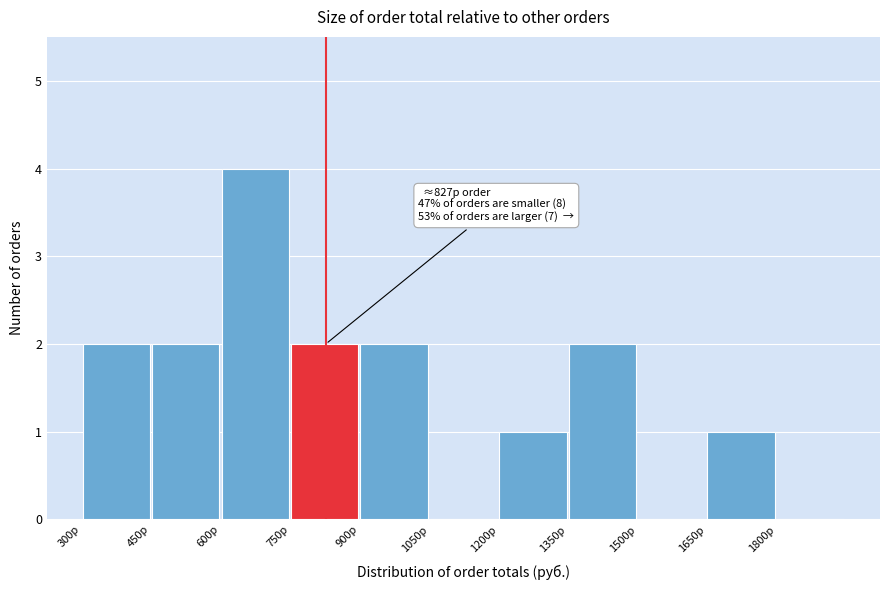

Which range on the x-axis has the tallest bar?

600 to 750